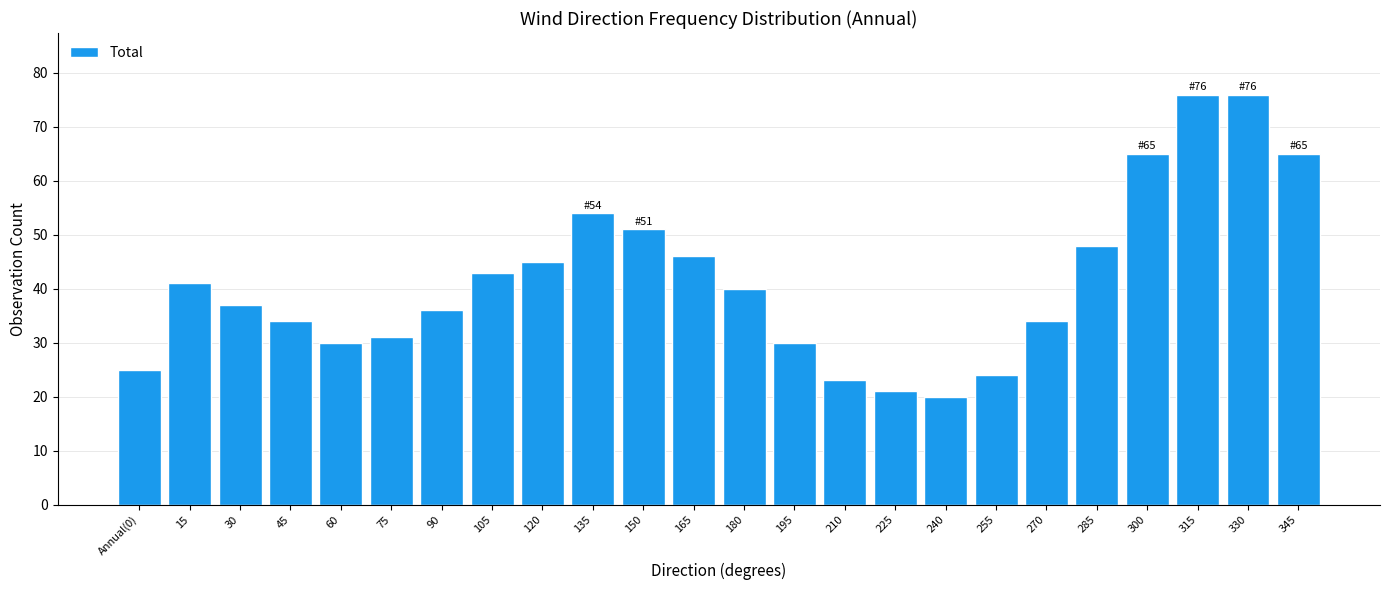

Reading left to right, transcribe all the data shown in this chart.

25	41	37	34	30	31	36	43	45	54	51	46	40	30	23	21	20	24	34	48	65	76	76	65